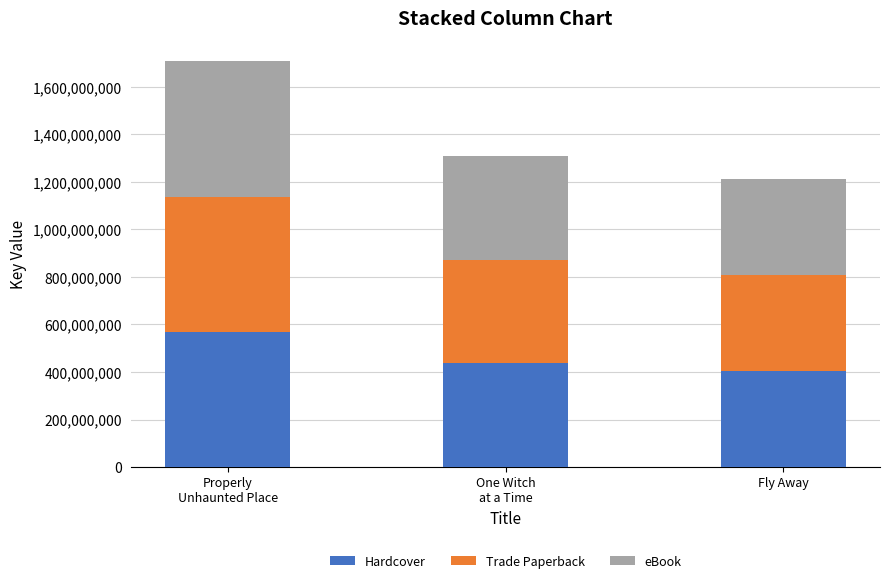

What is the lowest value of the Hardcover series?

403910348